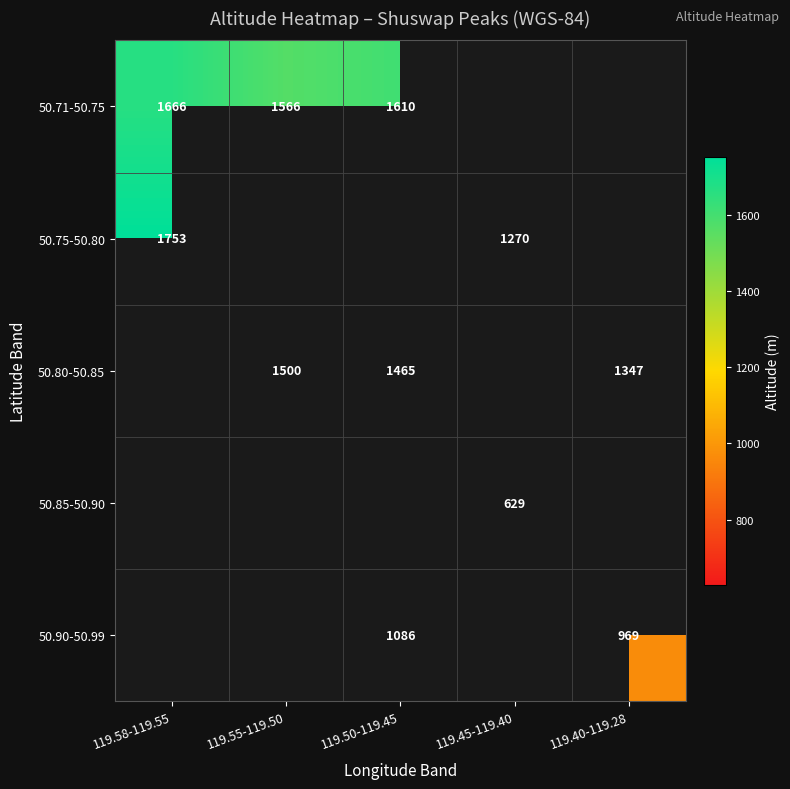

Is it true that 50.80-50.85 equals 807 at 119.50-119.45?

False